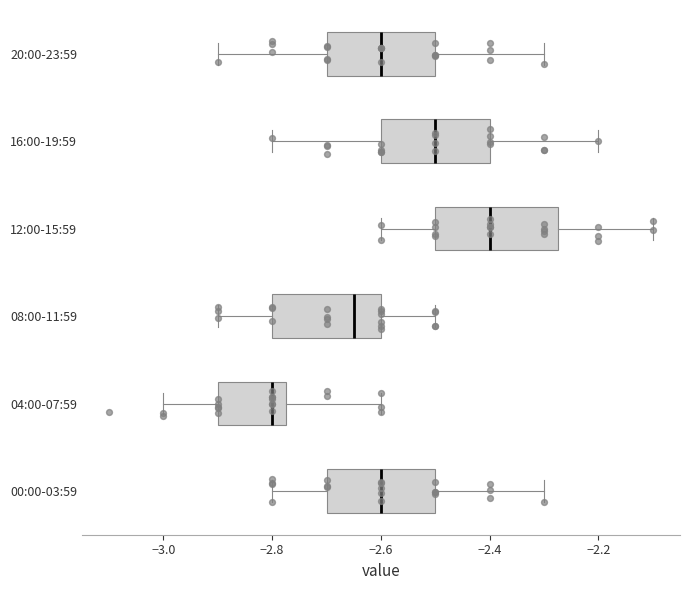

Which box has the furthest to the left median line?

04:00-07:59